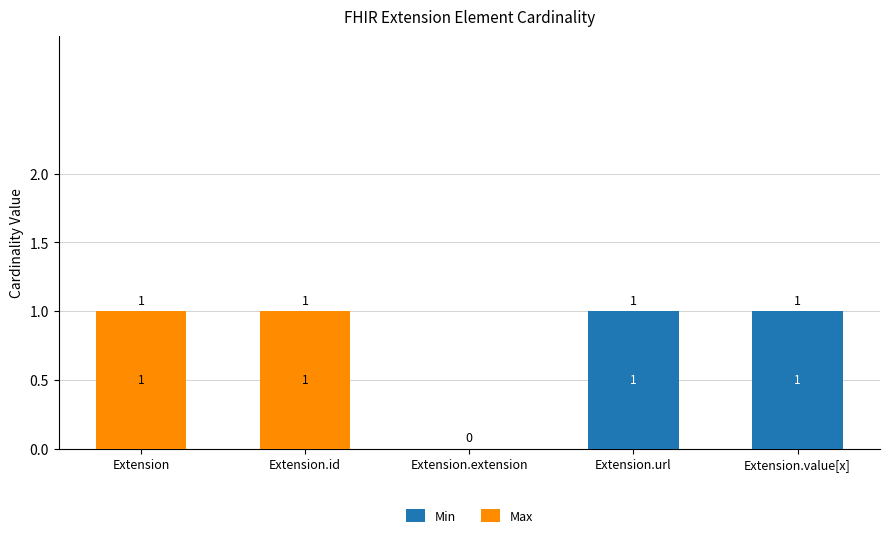

How many Min values are between 0 and 1?

5